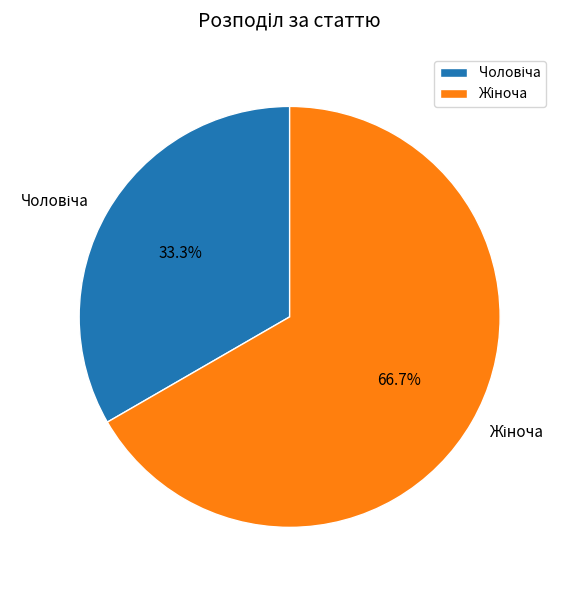

How many segments does this pie chart have?

2